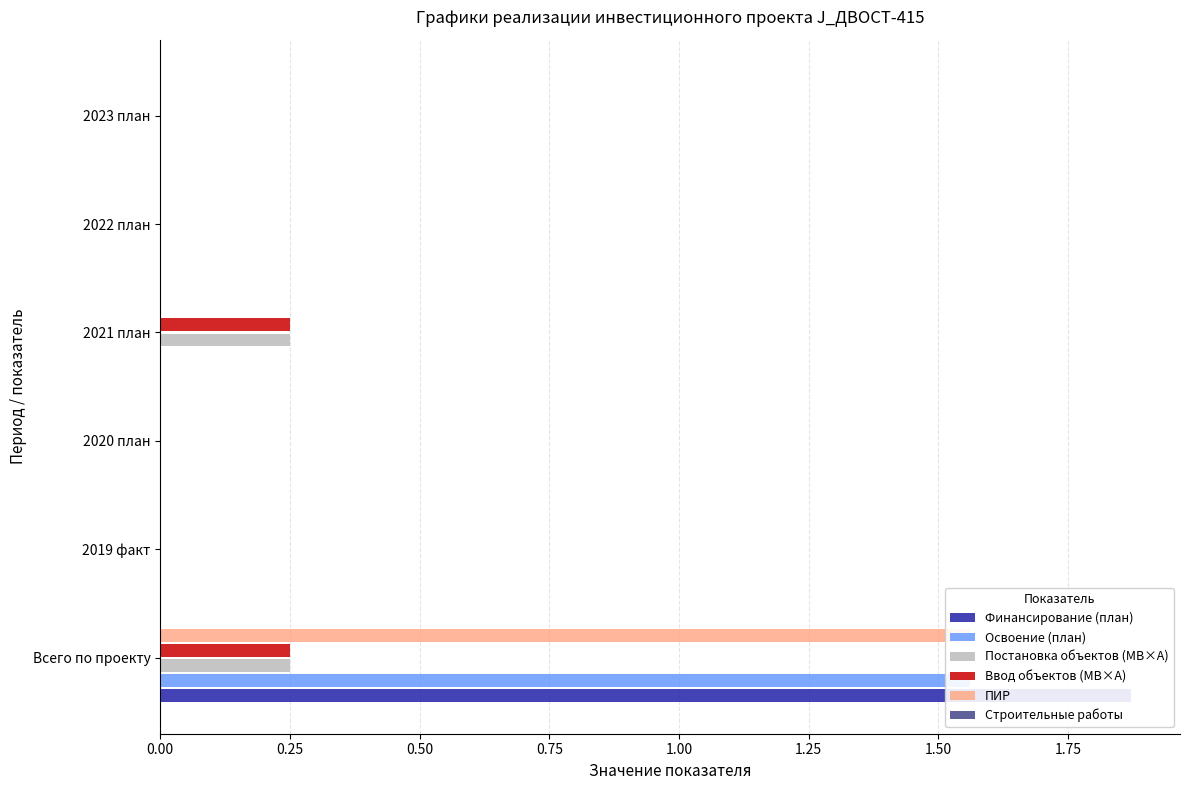

What is the greatest value displayed?

1.9